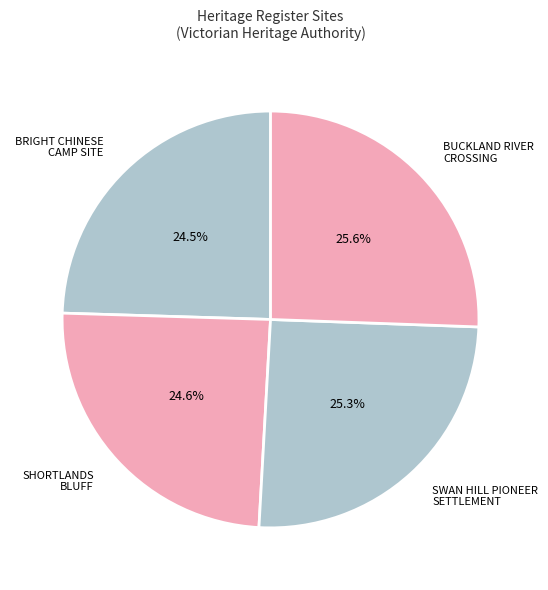

How much of the chart is everything except BRIGHT CHINESE CAMP SITE?

75.5%